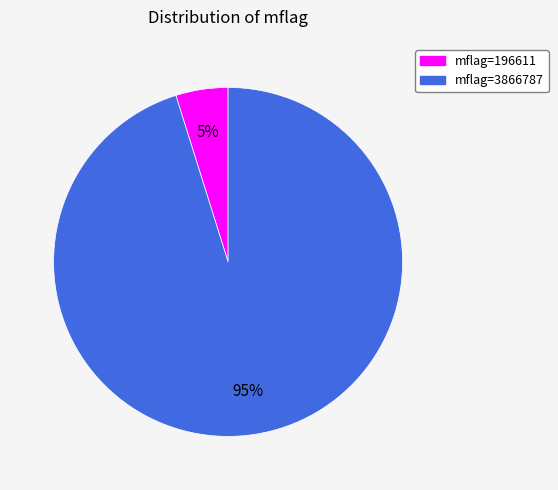

To the nearest percent, what is the average slice percentage?

50%